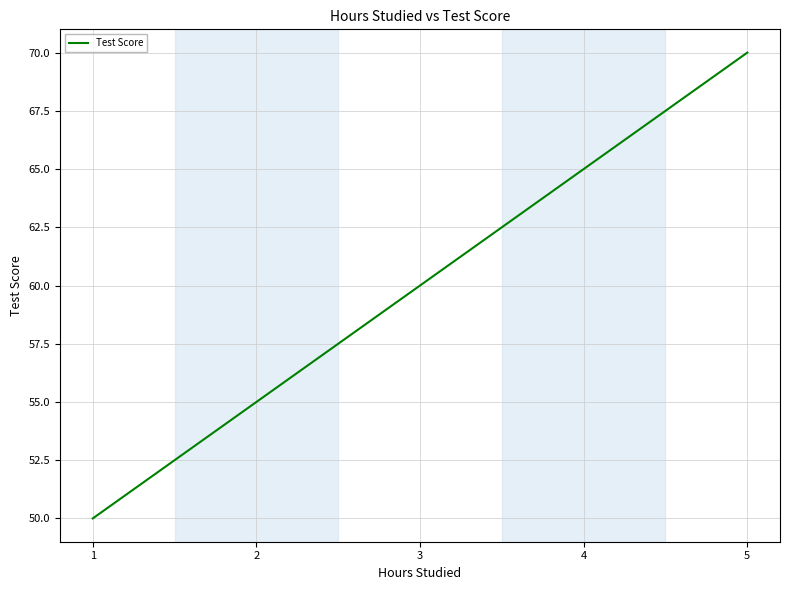

Read the value at 3, to the nearest 5.

60